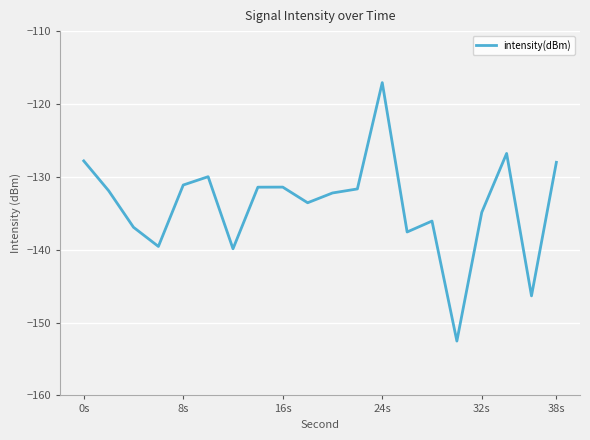

What is the minimum value shown in the chart?

-152.5